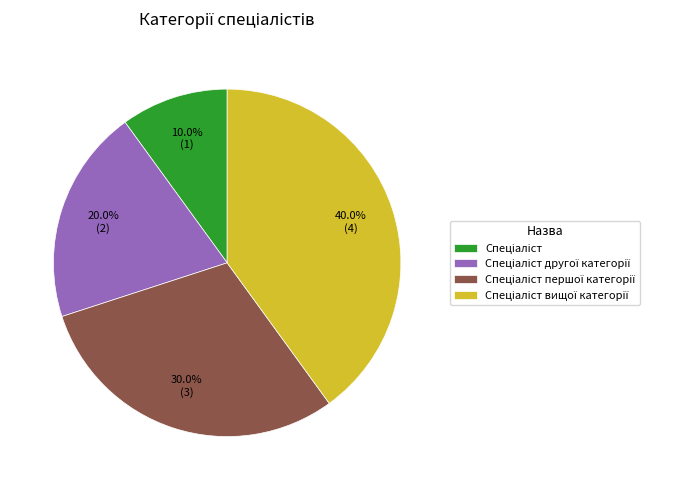

Is there any slice that represents more than half of the pie?

No